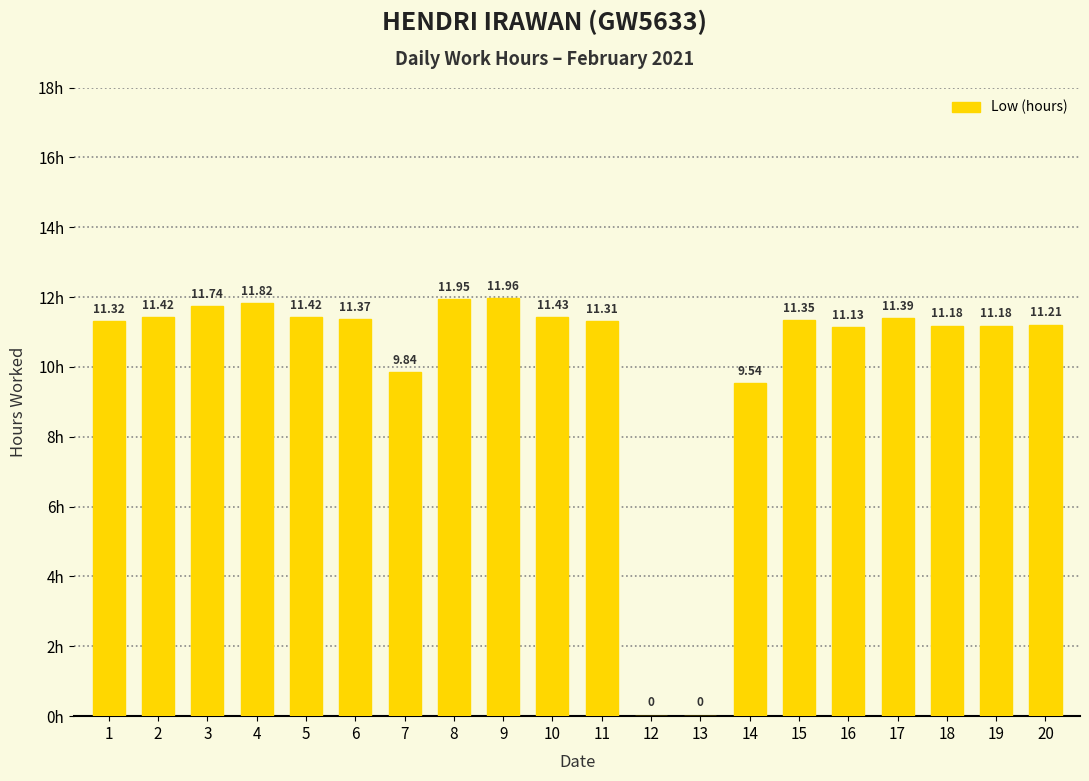

What is the ratio of the value at 10 to the value at 11?

1.0